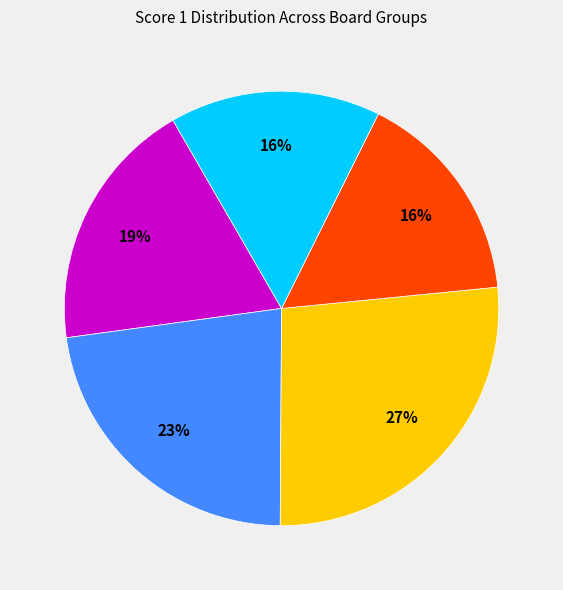

To the nearest percent, what is the average slice percentage?

20%